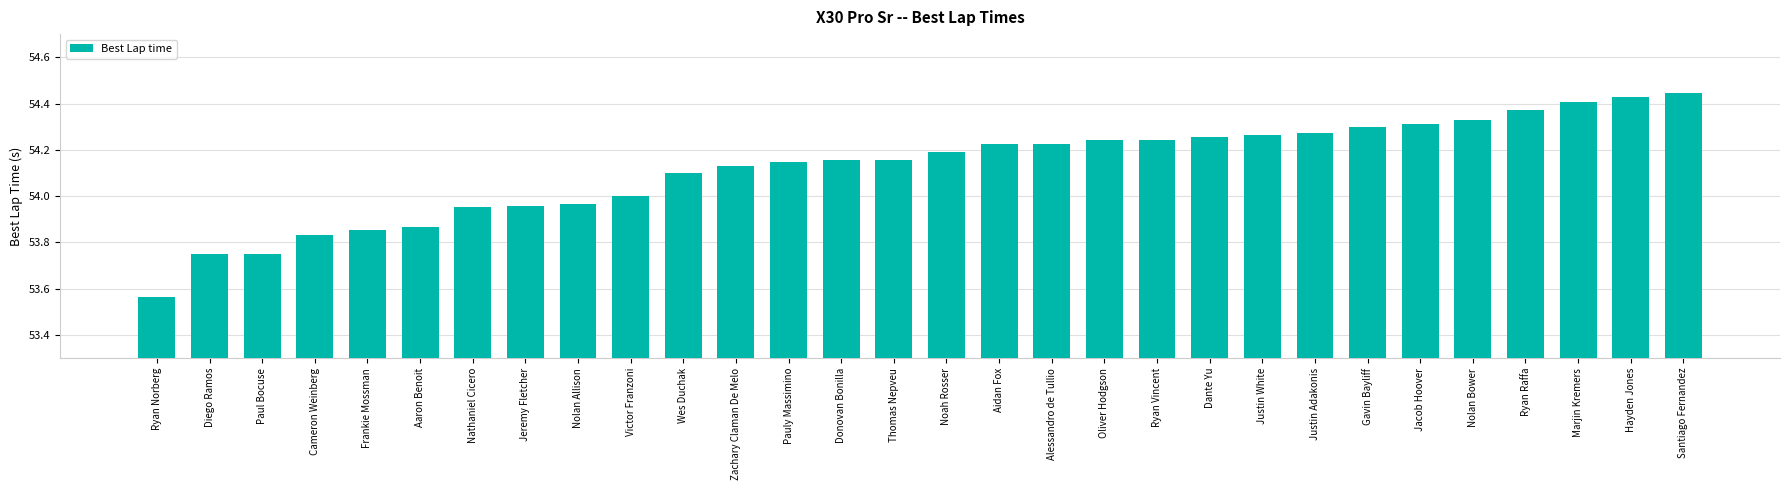

At which category does the chart reach its peak across all series?

Santiago Fernandez